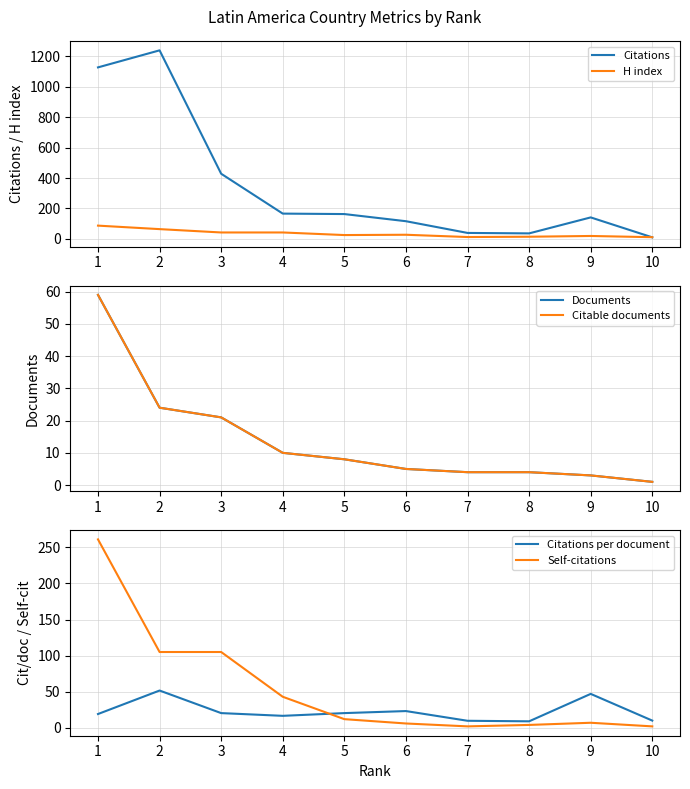

True or false: Citable documents has a value of 59.0 at 1.

True